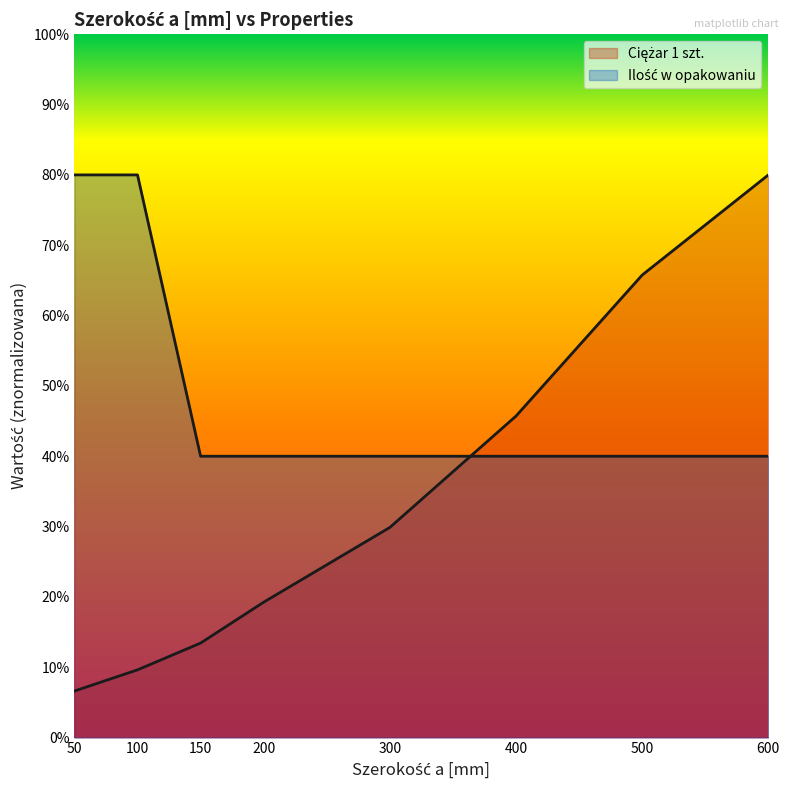

Does the chart display data point markers on the line(s)?

No